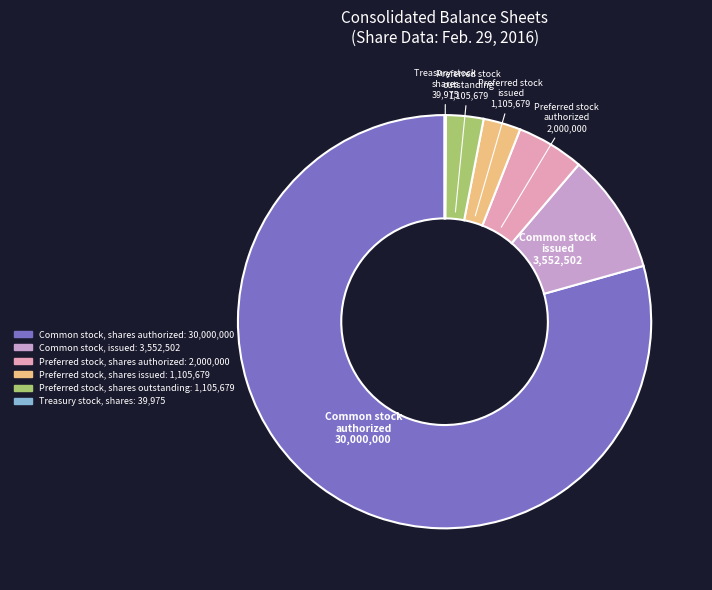

Which slice is the largest?

Common stock, shares authorized